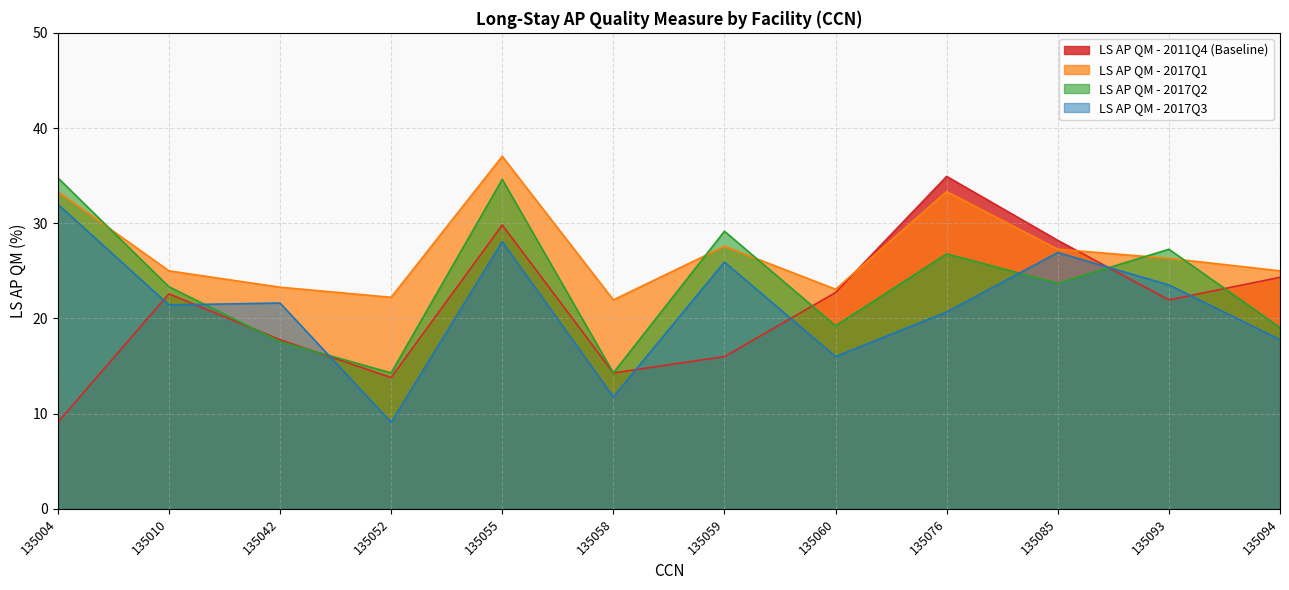

What are all the series names shown in the legend?

LS AP QM - 2011Q4 (Baseline), LS AP QM - 2017Q1, LS AP QM - 2017Q2, LS AP QM - 2017Q3